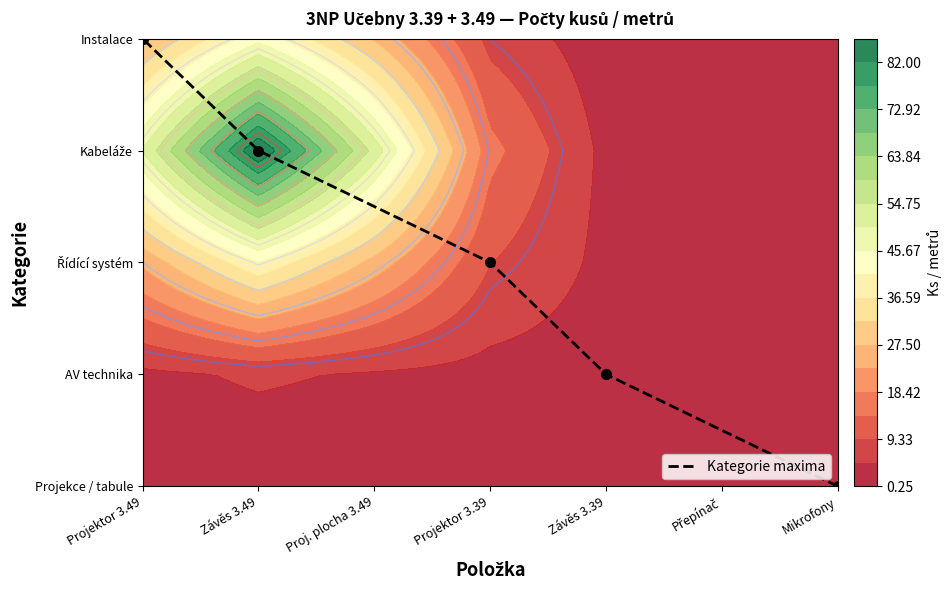

At which category does the chart reach its minimum across all series?

Mikrofony